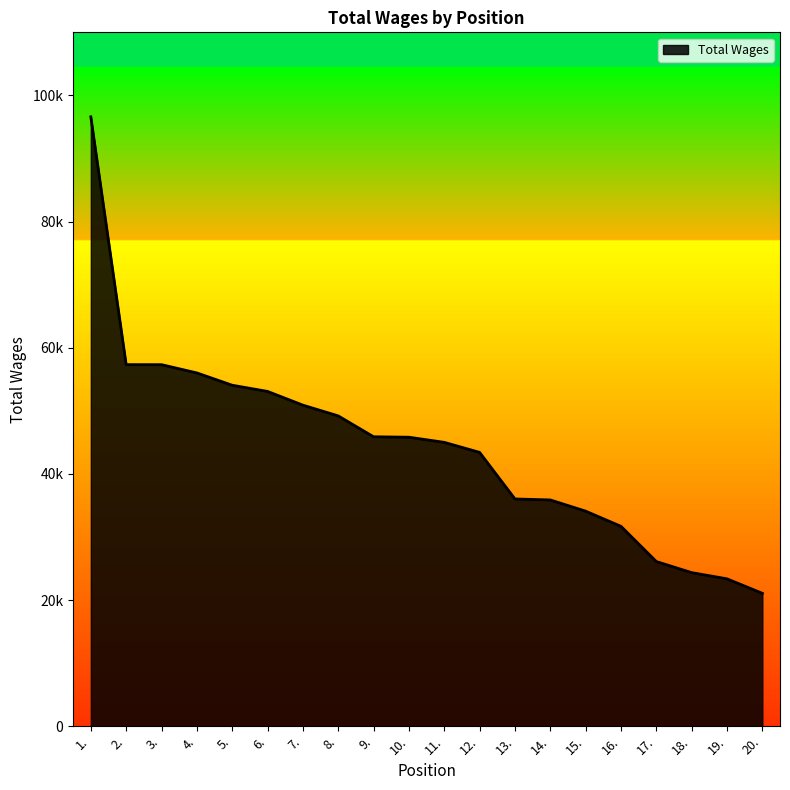

Does the chart display data point markers on the line(s)?

No